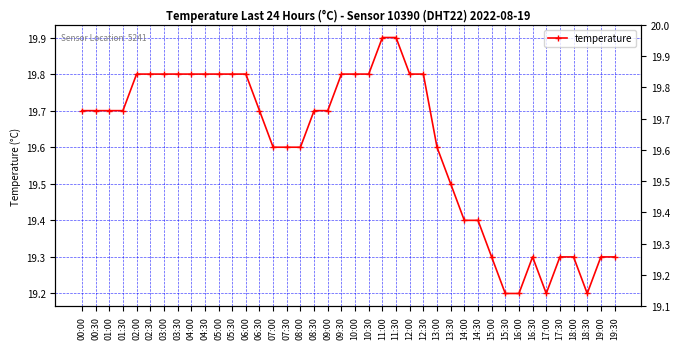

What position from the left is 13:00?

27